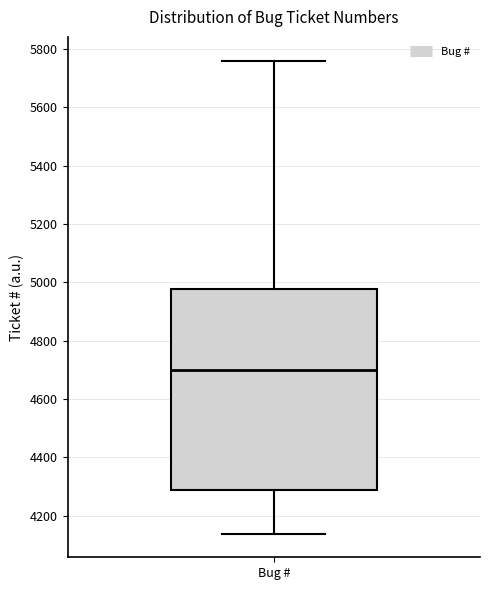

Transcribe this box plot: give where the median line is, the range the box spans, and where the two whiskers end, as read against the y-axis. The values are not printed on the chart, so give them approximately, as read against the axis.

median 4700, box 4300 to 4980, whiskers 4140 to 5760